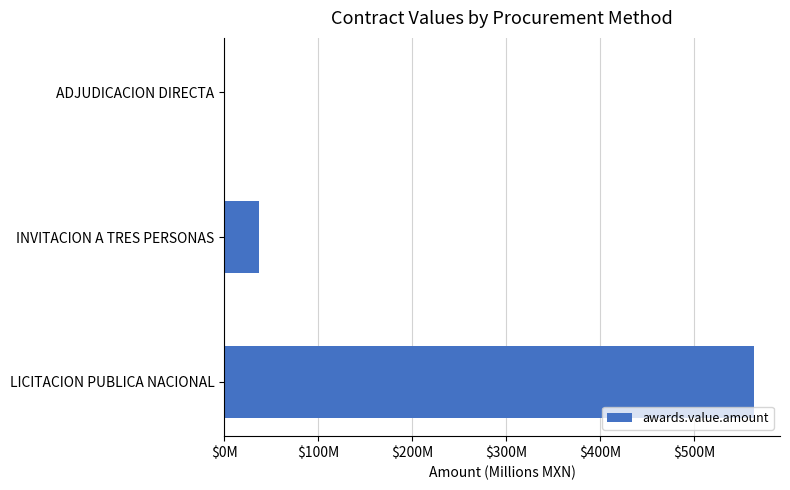

What is the greatest value displayed?

563.2